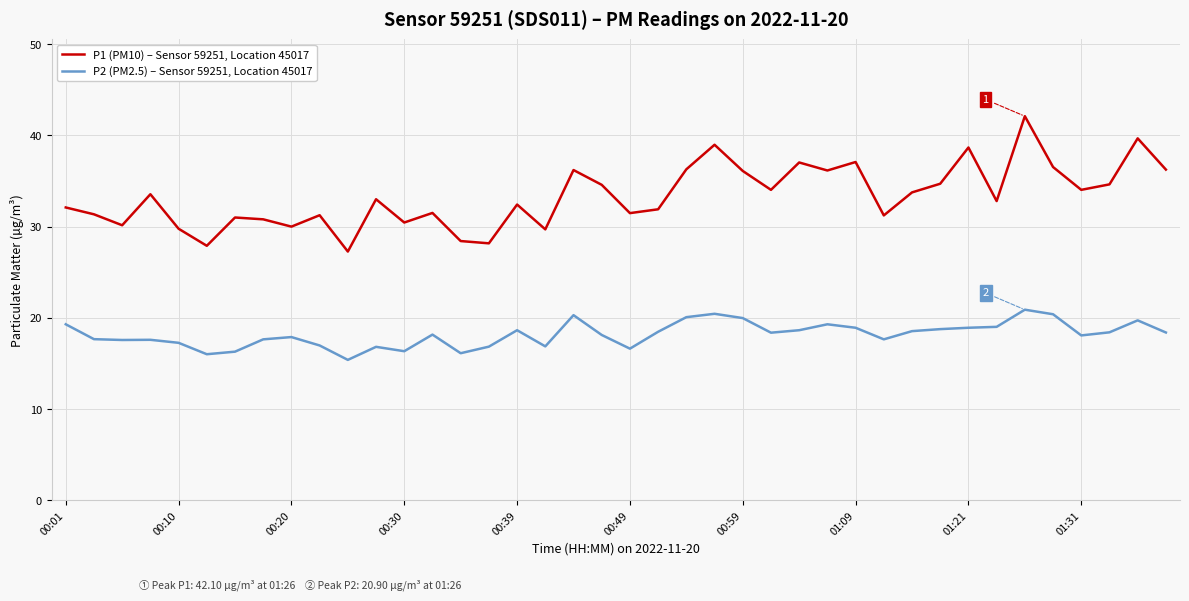

True or false: P2 (PM2.5) – Sensor 59251, Location 45017 and P1 (PM10) – Sensor 59251, Location 45017 intersect in this chart.

False